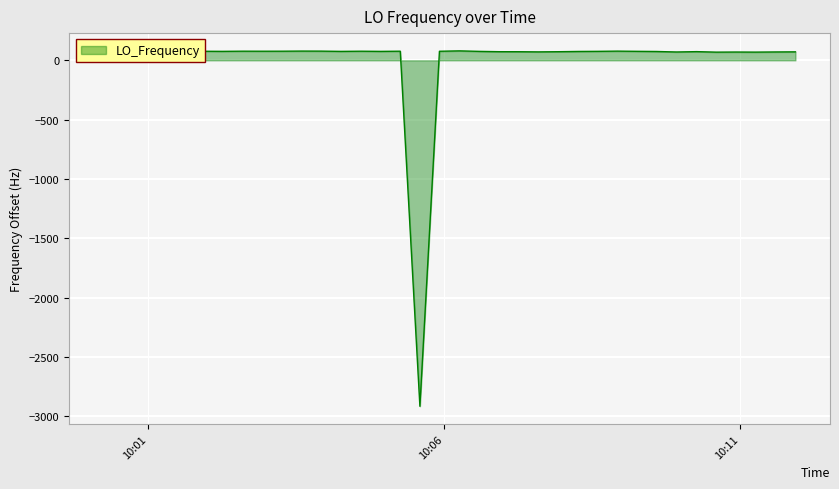

What is the smallest value displayed?

-2916.0